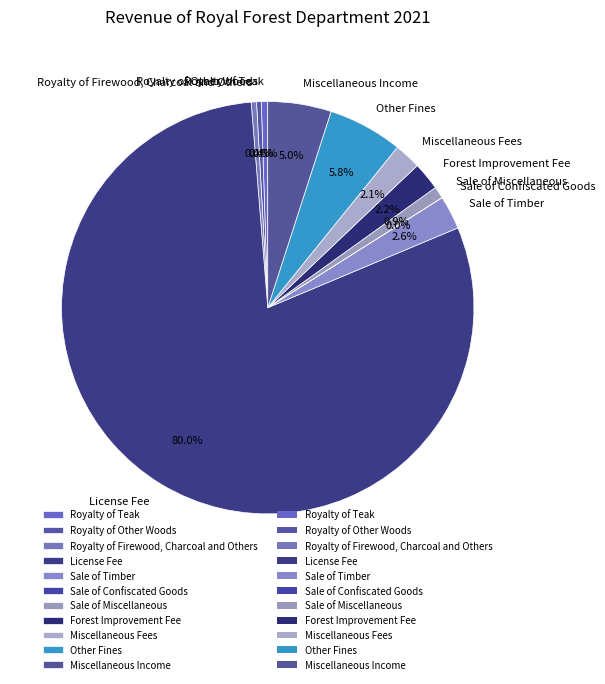

Which has a higher value, License Fee or Miscellaneous Income?

License Fee